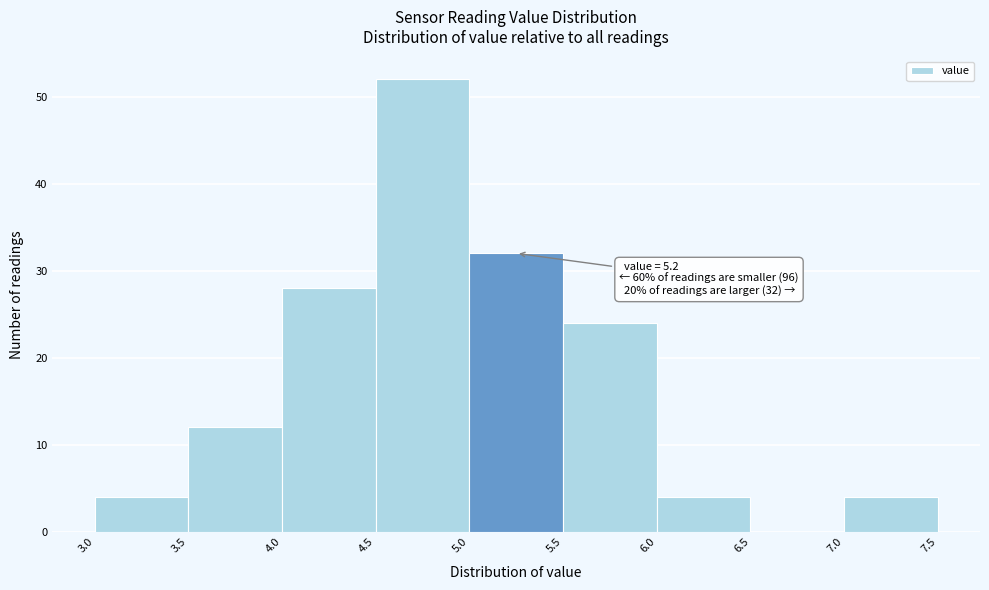

Which range on the x-axis has the tallest bar?

4.5 to 5.0